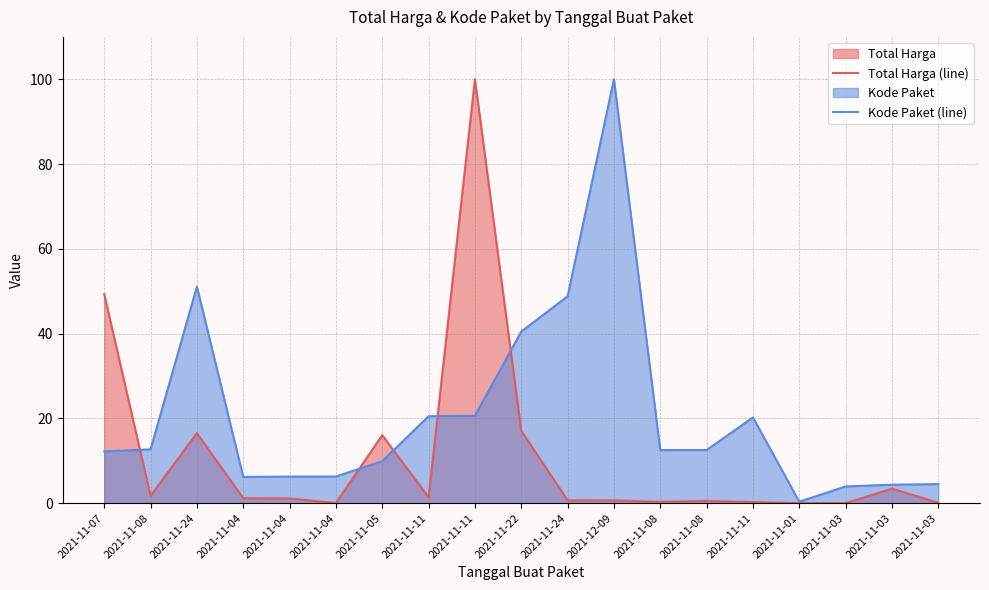

Which label corresponds to the largest value in the chart?

2021-11-11